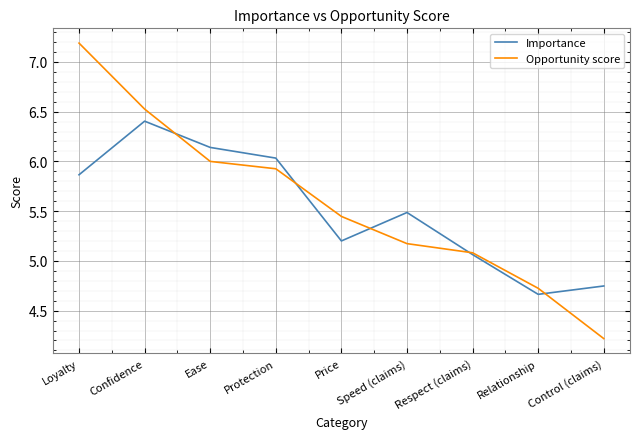

What position from the right is Confidence?

8